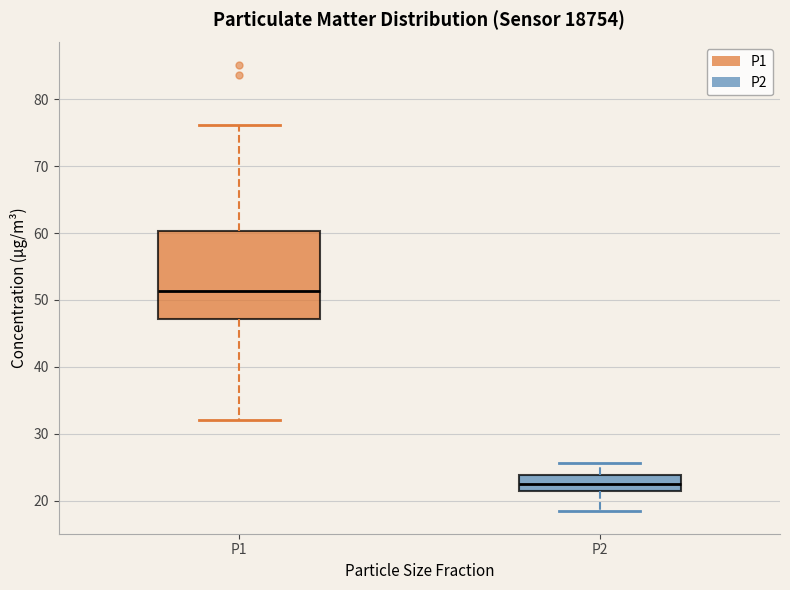

Comparing the boxes themselves (not the whiskers), which one is the tallest?

P1